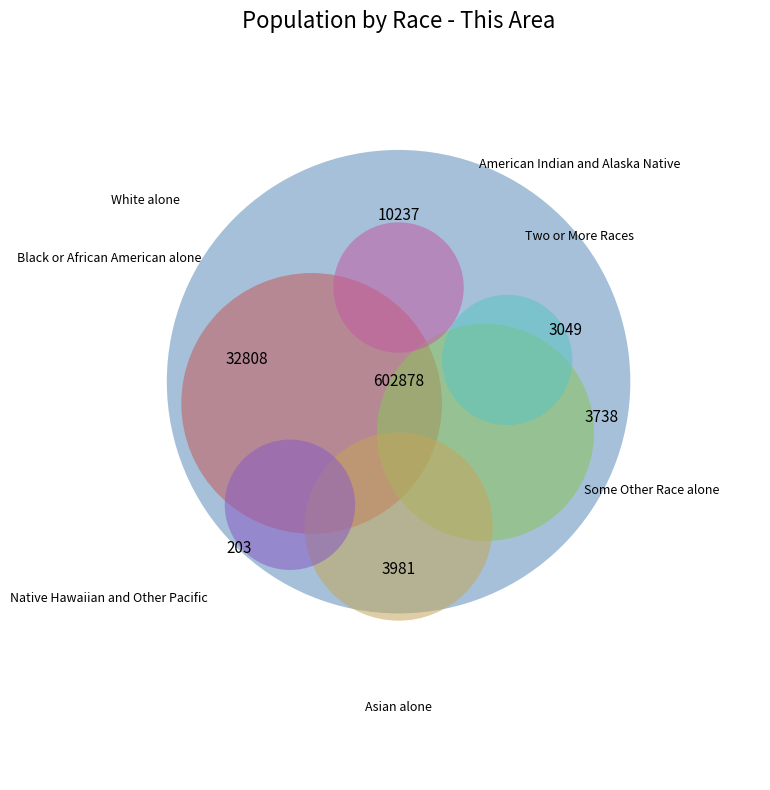

To the nearest percent, what percentage of the pie is Black or African American alone?

5%